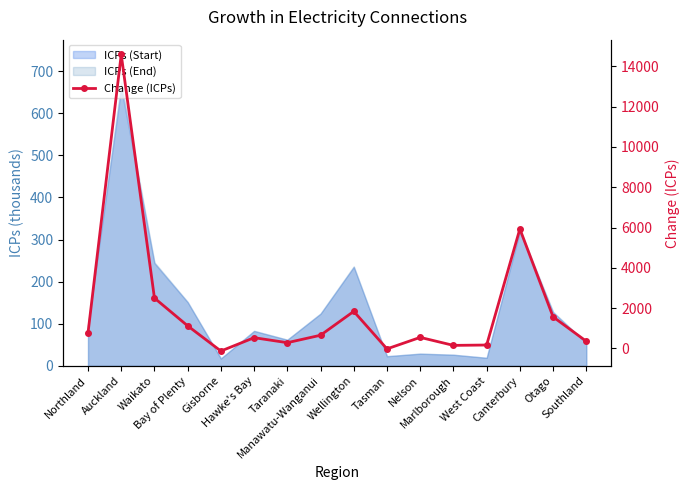

The value at Gisborne is -231. True or false?

False